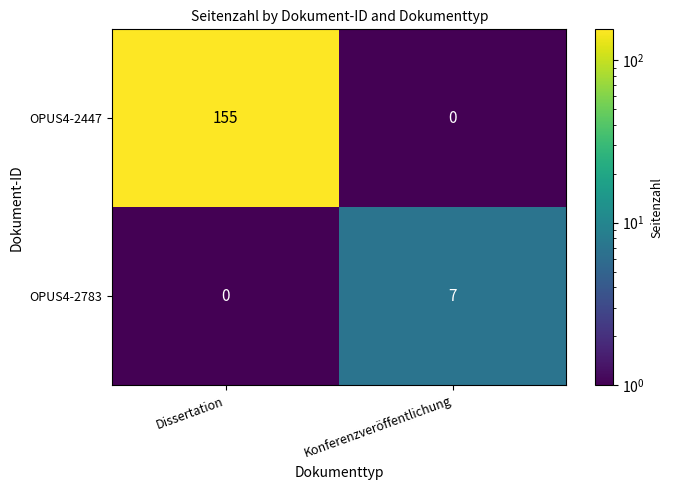

The value of OPUS4-2783 at Konferenzveröffentlichung is 2. True or false?

False